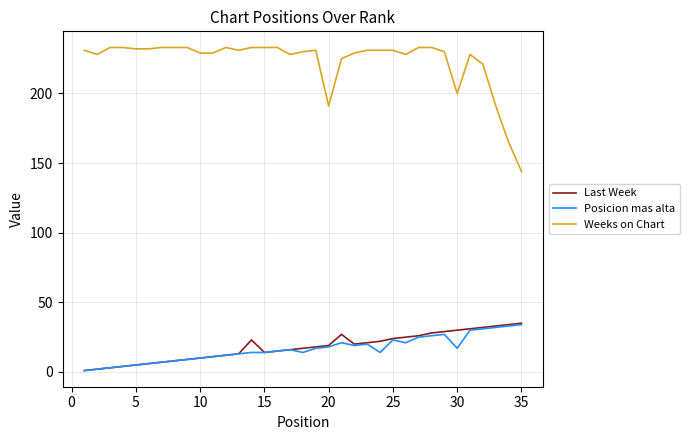

Is this an area chart (filled region under the line)?

No